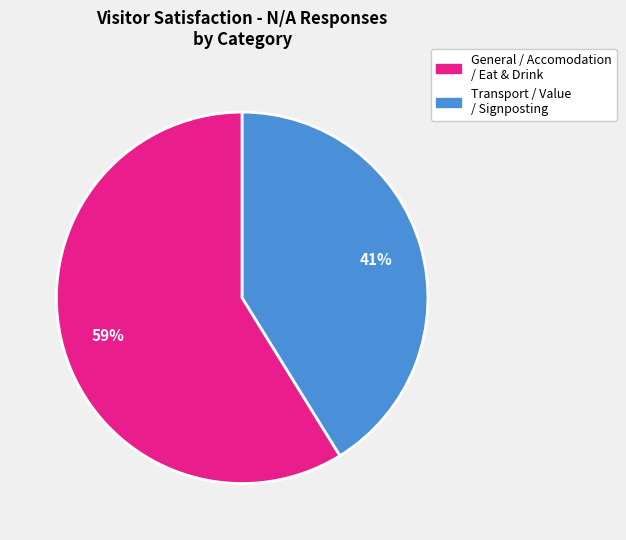

Is there any slice that represents more than half of the pie?

Yes